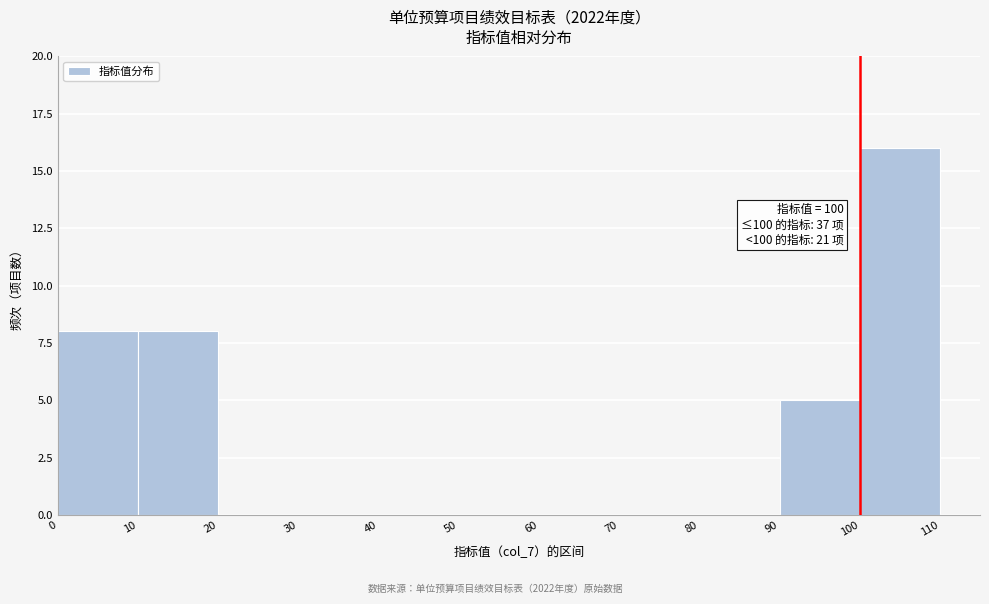

Over which range of the x-axis is the bar tallest?

100 to 110